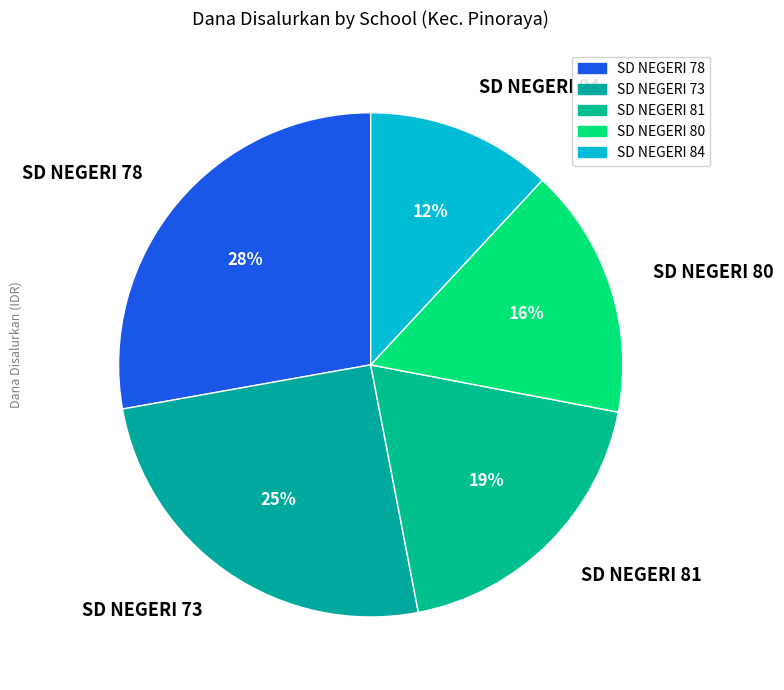

True or false: SD NEGERI 80 accounts for 16% of the total.

True